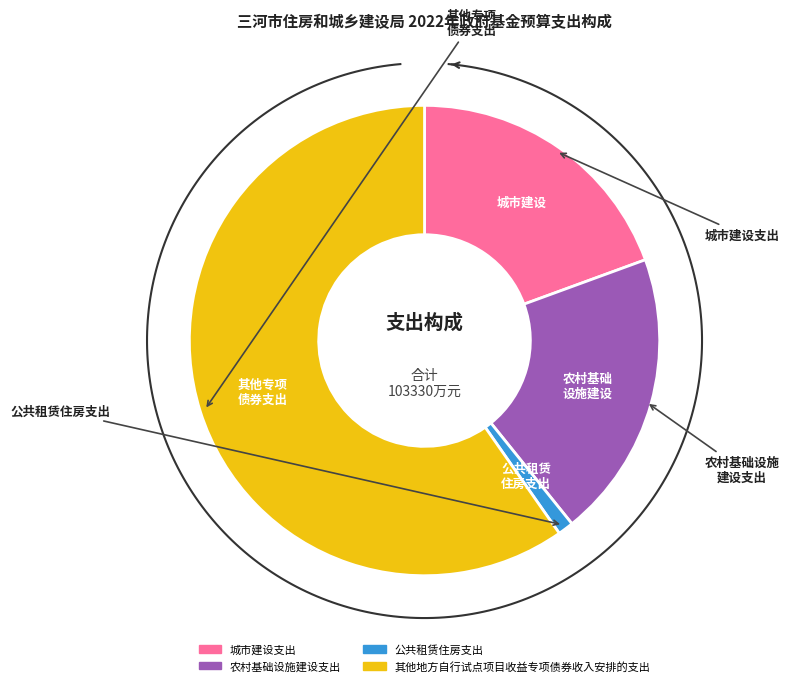

What percentage is the 农村基础设施建设支出 slice, to the nearest percent?

20%